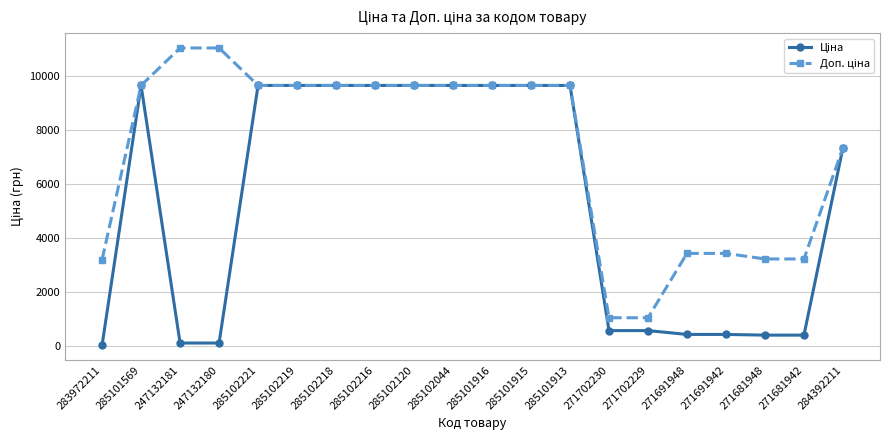

What is the difference between the highest and lowest values at 271702229?

476.5